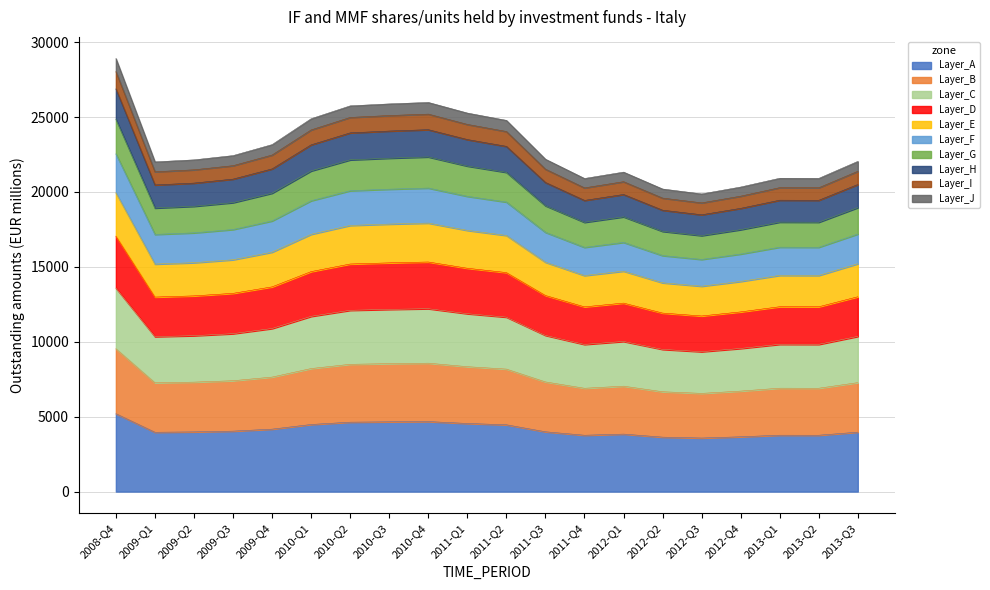

What is the highest value of the Layer_A series?

5202.9